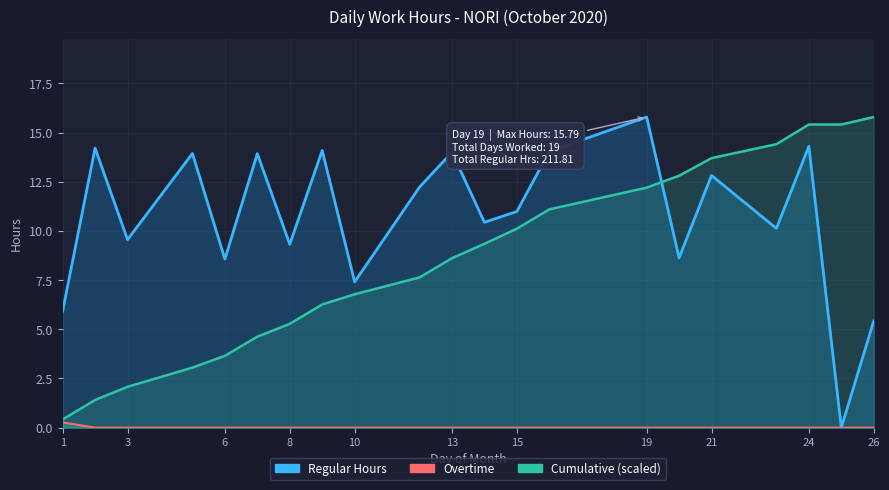

Reading left to right, what are all the values shown in this chart?

Regular Hours: 5.9	14.2	9.6	13.9	8.6	13.9	9.3	14.1	7.4	12.2	14.0	10.4	11.0	14.0	15.8	8.6	12.8	10.1	14.3	0.0	5.4
Overtime: 0.3	0.0	0.0	0.0	0.0	0.0	0.0	0.0	0.0	0.0	0.0	0.0	0.0	0.0	0.0	0.0	0.0	0.0	0.0	0.0	0.0
Cumulative (scaled): 0.4	1.4	2.1	3.1	3.7	4.6	5.3	6.3	6.8	7.6	8.6	9.3	10.1	11.1	12.2	12.8	13.7	14.4	15.4	15.4	15.8